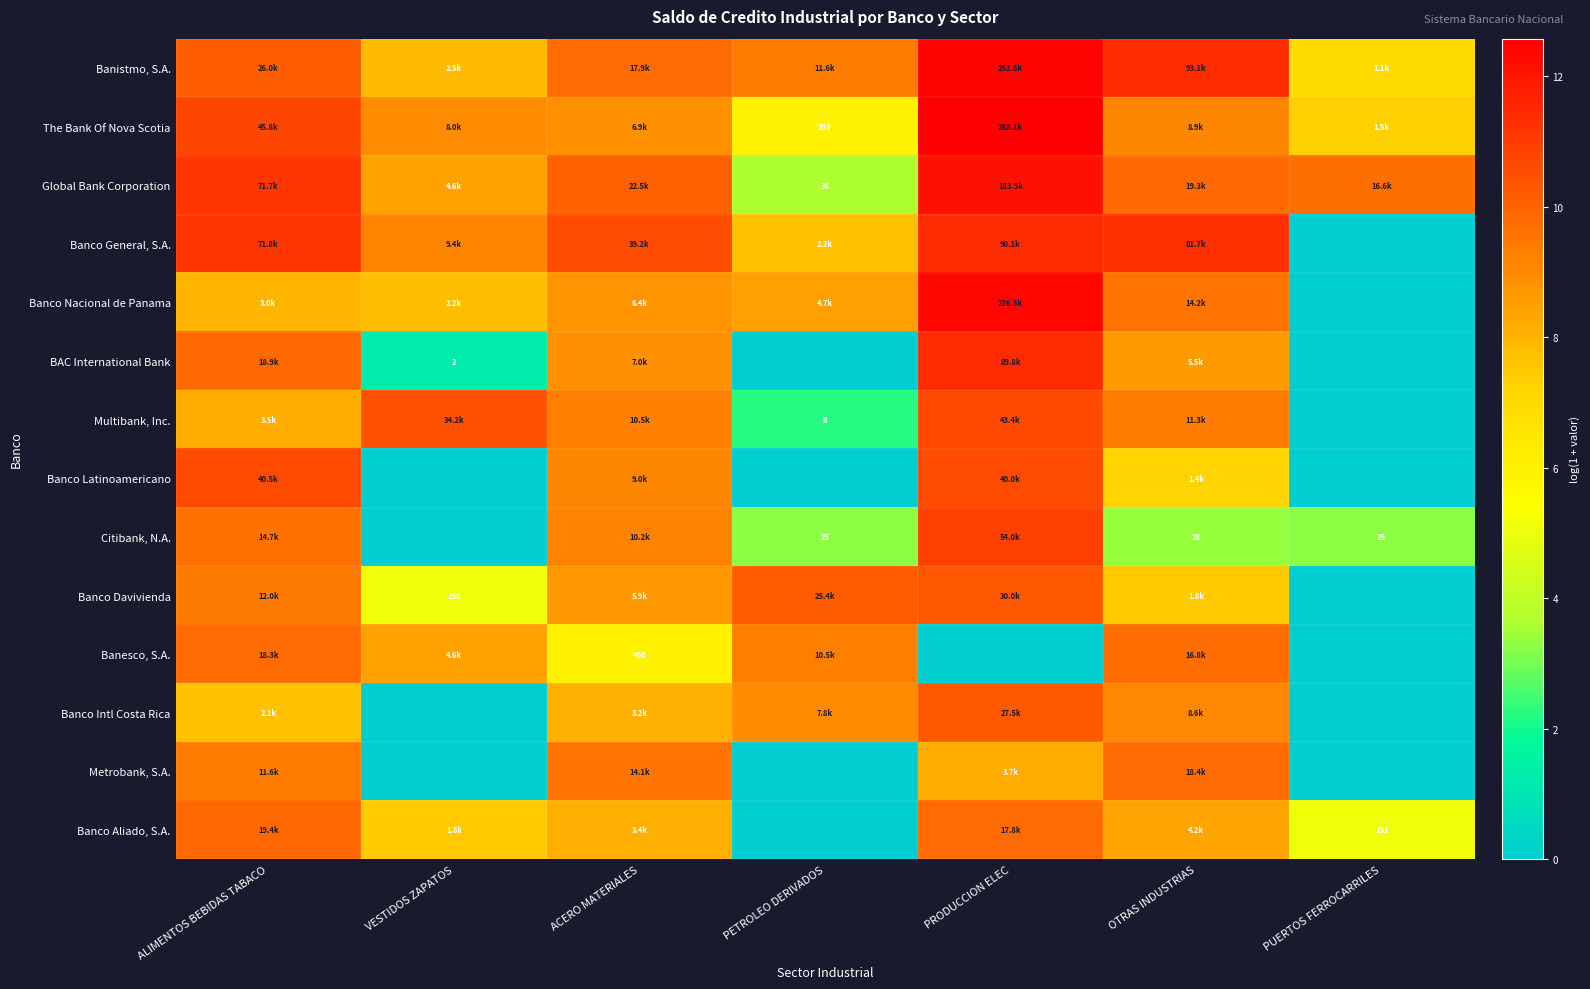

What is the total value across all series at PRODUCCION ELEC?

143.0